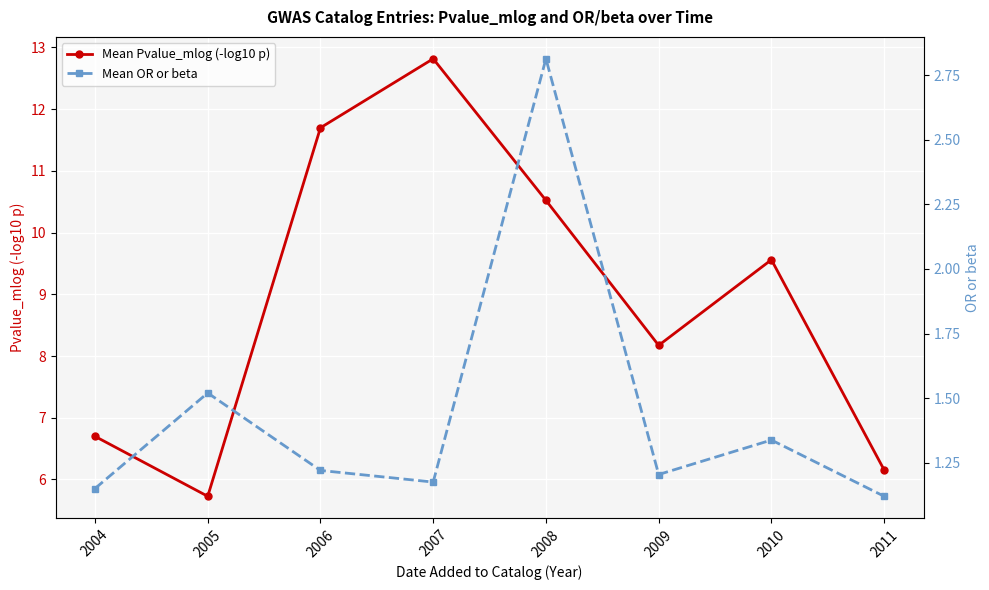

What is the sum of all Mean OR or beta values?

11.5